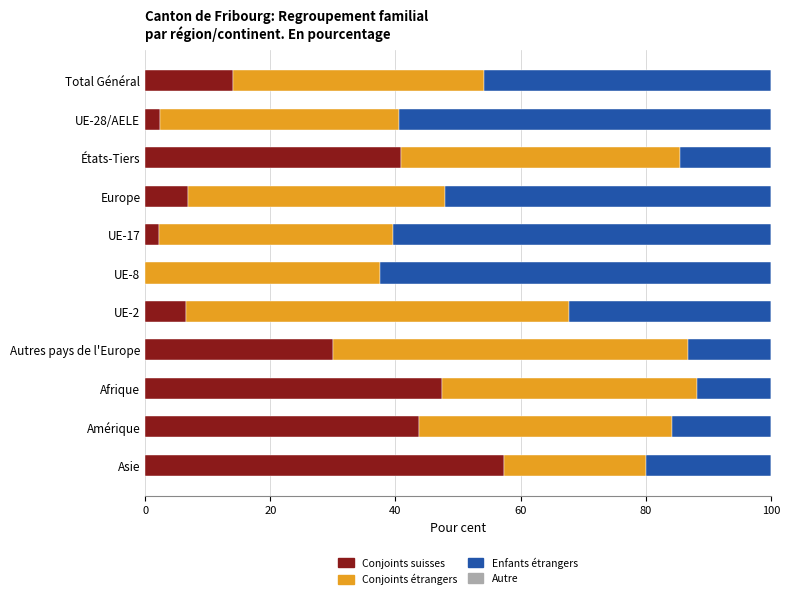

The Conjoints suisses series shows 6.5 at UE-2. True or false?

True